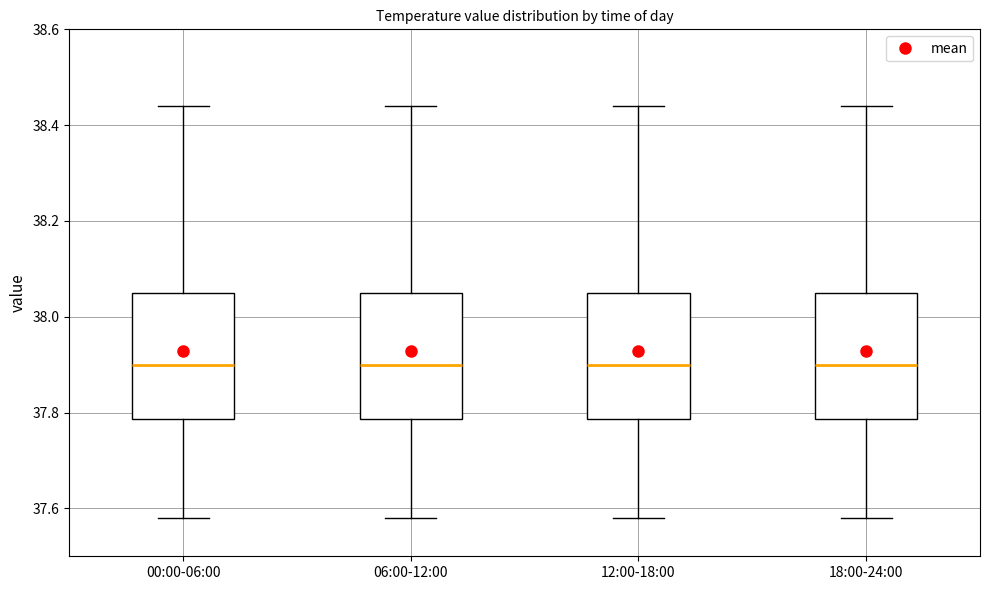

Reading left to right, transcribe this box plot: for each box, give where its median line is, the range the box spans, and where its two whiskers end, as read against the y-axis. The values are not printed on the chart, so give them approximately, as read against the axis.

00:00-06:00: median 37.90, box 37.78 to 38.06, whiskers 37.58 to 38.44
06:00-12:00: median 37.90, box 37.78 to 38.06, whiskers 37.58 to 38.44
12:00-18:00: median 37.90, box 37.78 to 38.06, whiskers 37.58 to 38.44
18:00-24:00: median 37.90, box 37.78 to 38.06, whiskers 37.58 to 38.44